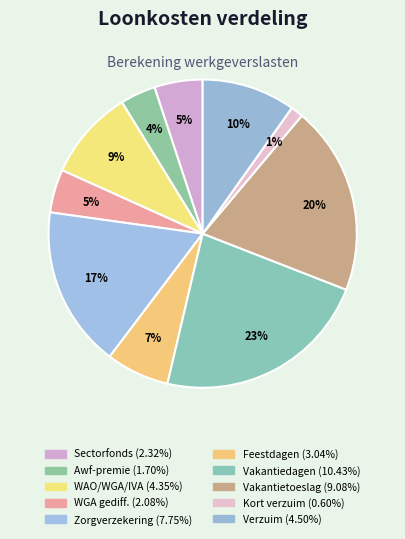

Count the number of slices in the pie.

10